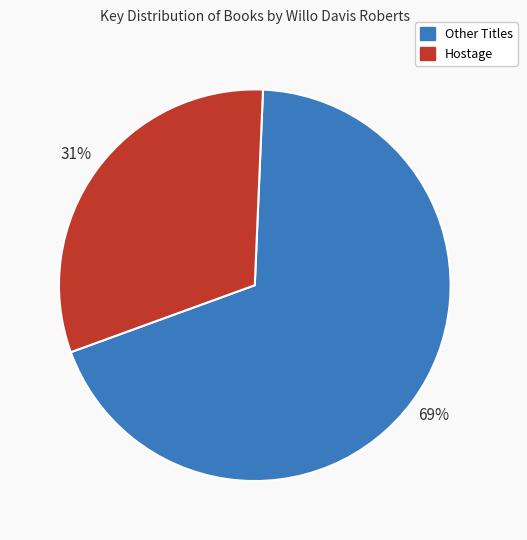

To the nearest percent, what is the difference between the largest and smallest slice percentages?

38%